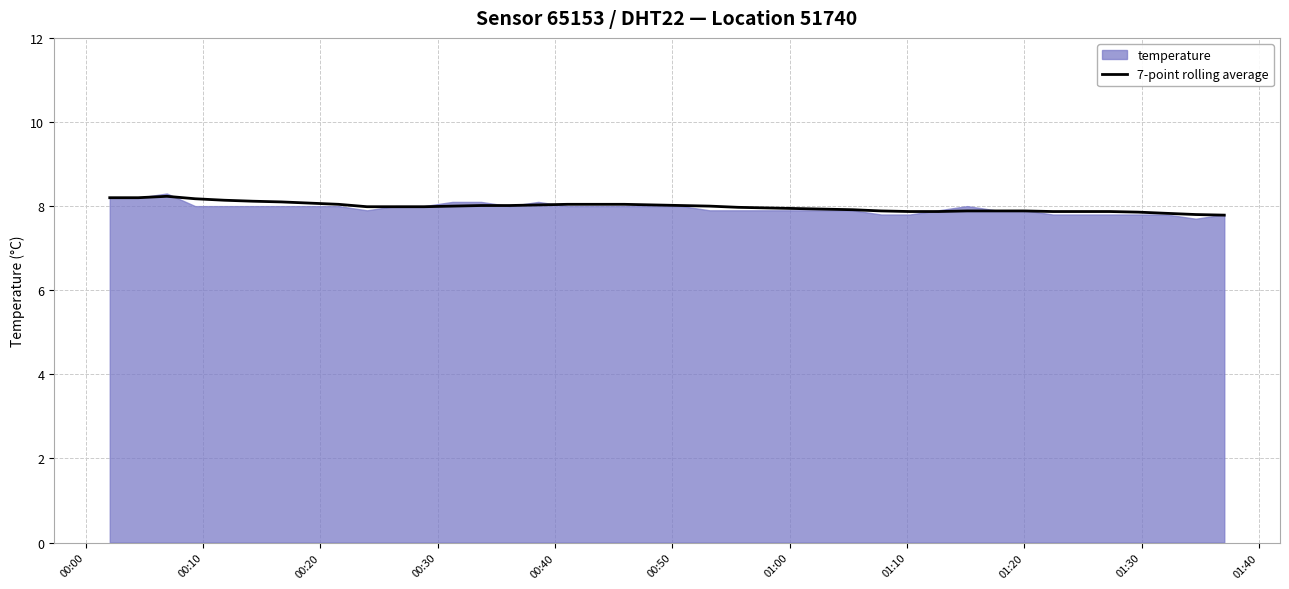

Reading left to right, transcribe all the data shown in this chart.

8.2	8.2	8.2	8.2	8.1	8.1	8.1	8.1	8.0	8.0	8.0	8.0	8.0	8.0	8.0	8.0	8.0	8.0	8.0	8.0	8.0	8.0	8.0	8.0	7.9	7.9	7.9	7.9	7.9	7.9	7.9	7.9	7.9	7.9	7.9	7.9	7.9	7.8	7.8	7.8